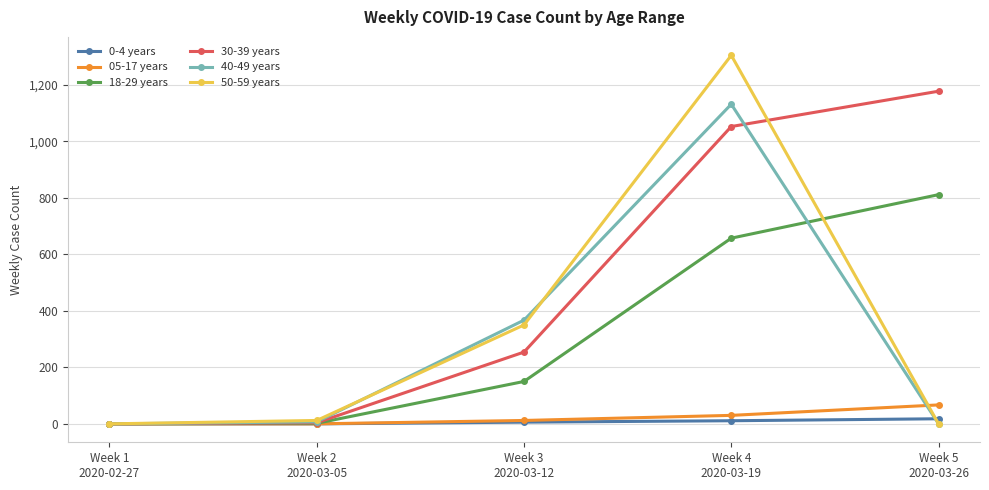

How many distinct data groups are displayed?

6